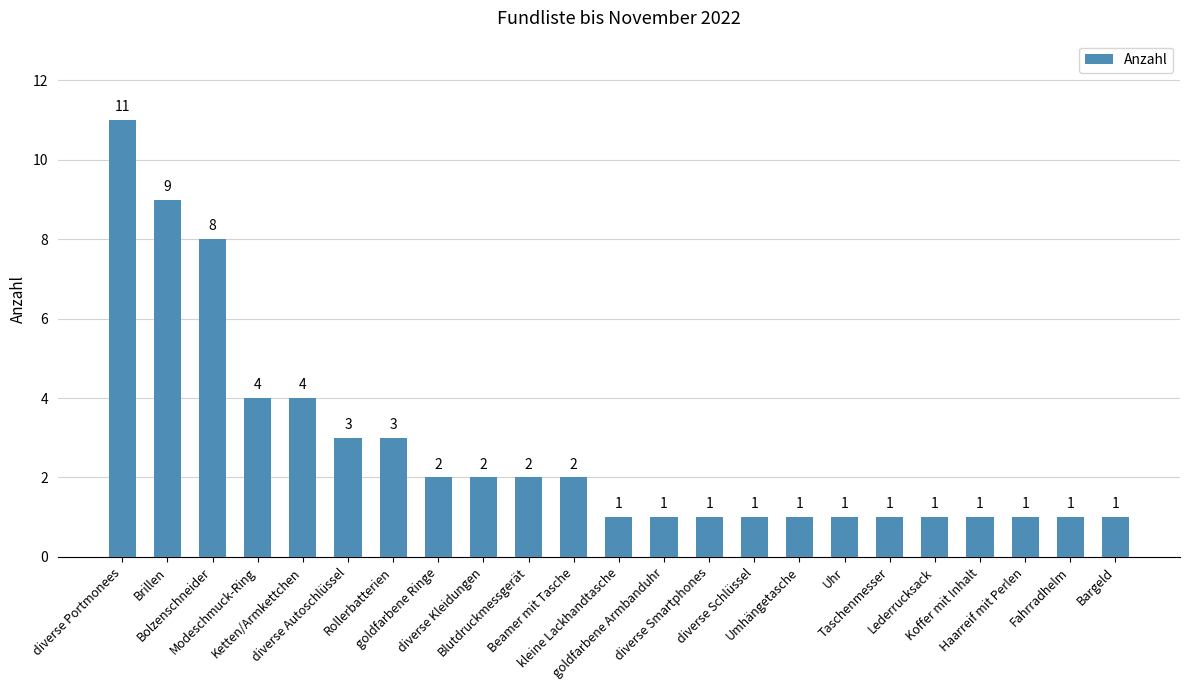

What is the greatest value displayed?

11